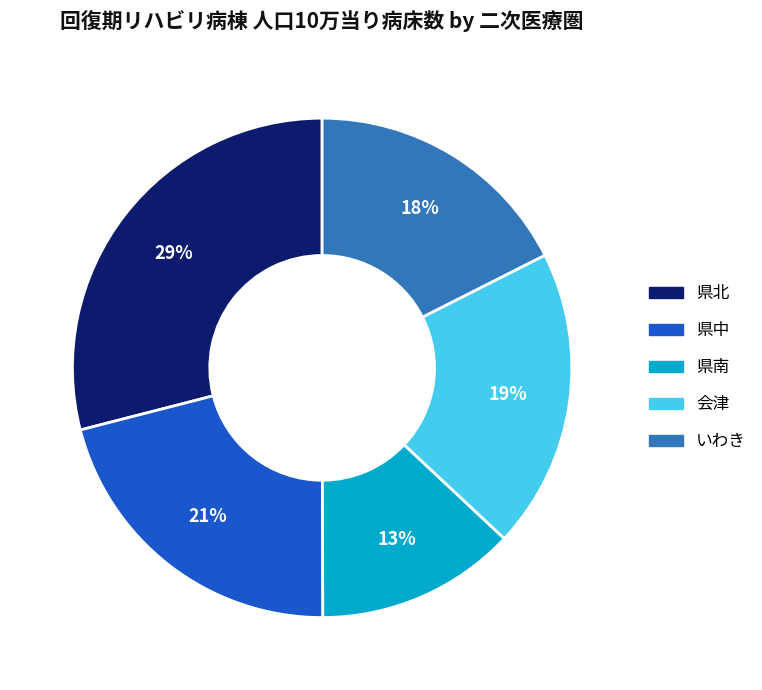

Does any single category account for the majority?

No